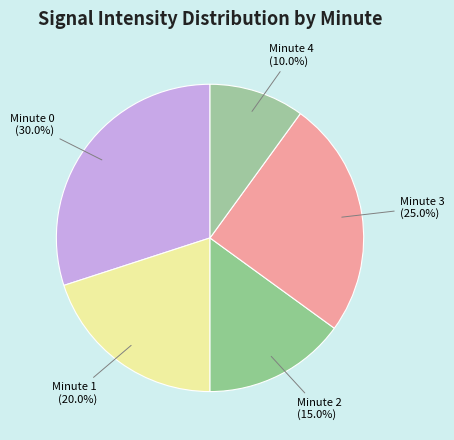

Is there any slice that represents more than half of the pie?

No